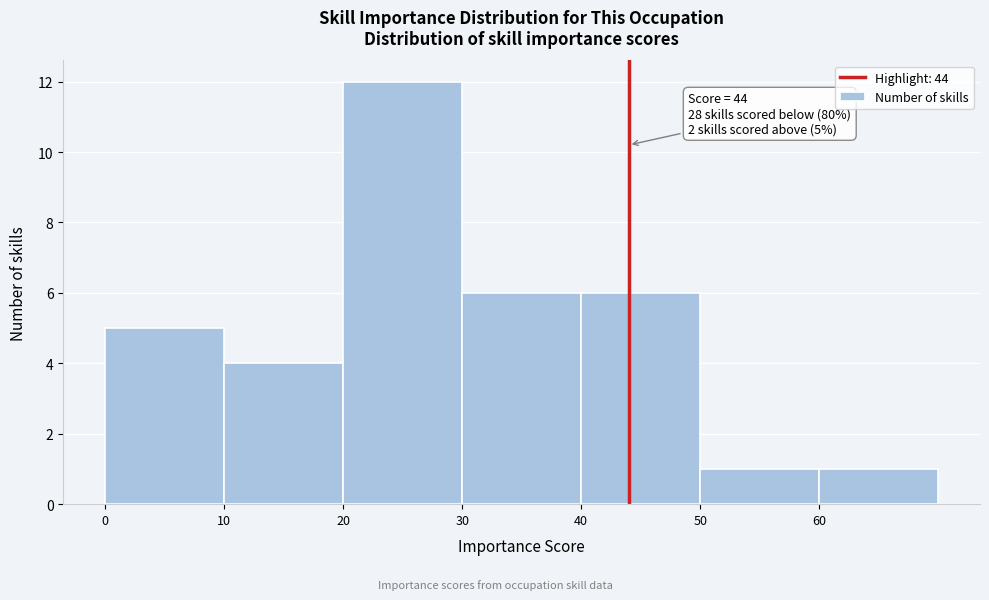

Which range on the x-axis has the tallest bar?

20 to 30